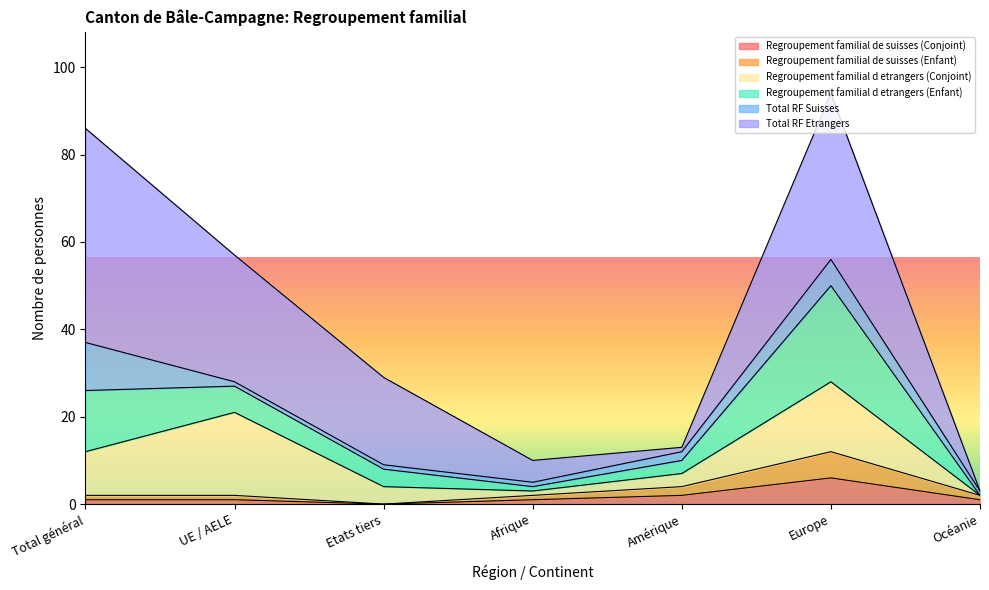

At how many categories does at least one series exceed 12?

4